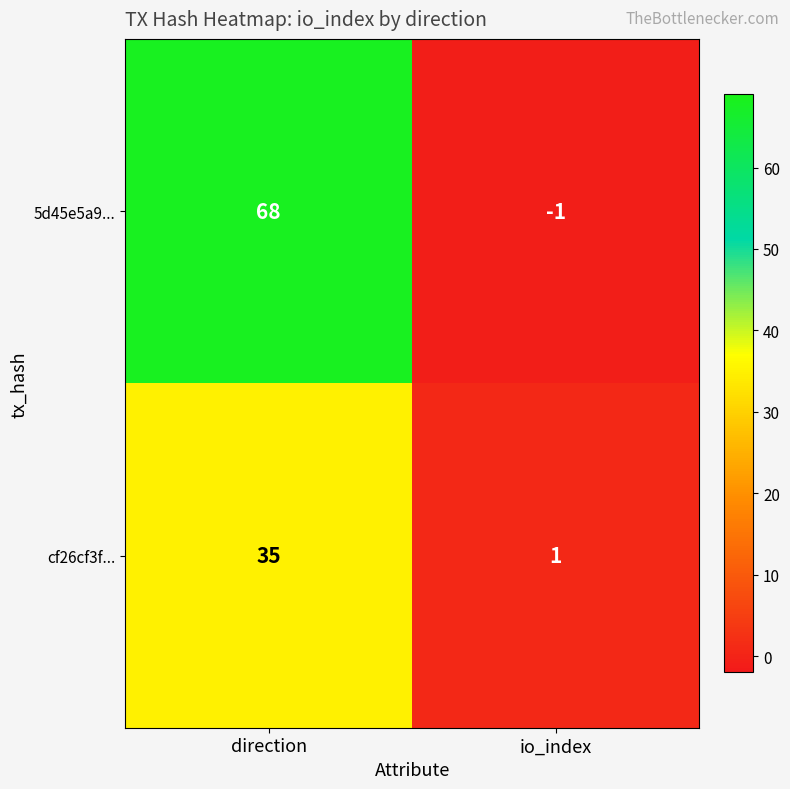

Where is 5d45e5a9... nearest to the value 33?

io_index